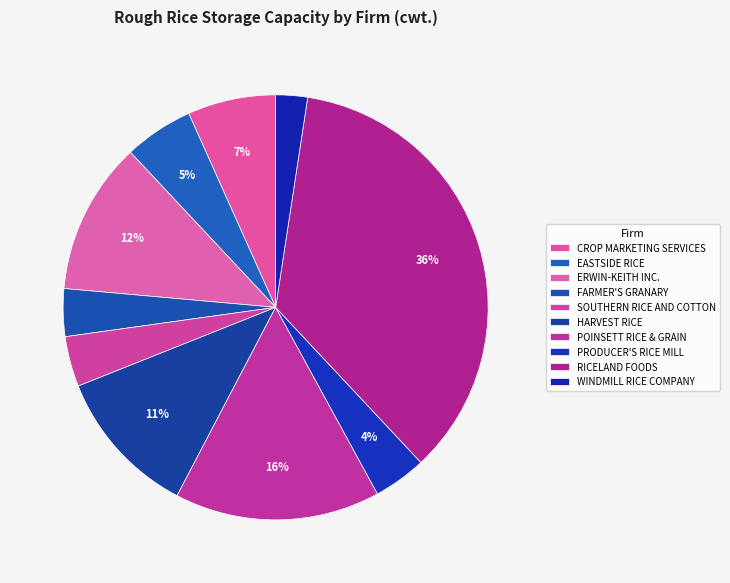

Count the number of slices in the pie.

10